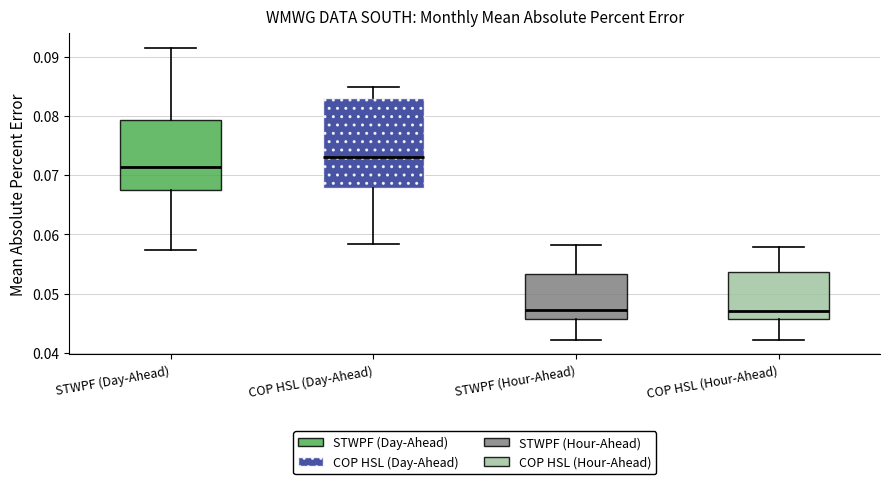

Where does the upper whisker of the box for COP HSL (Day-Ahead) end on the y-axis? The values are not printed on the chart, so give them approximately, as read against the axis.

0.085